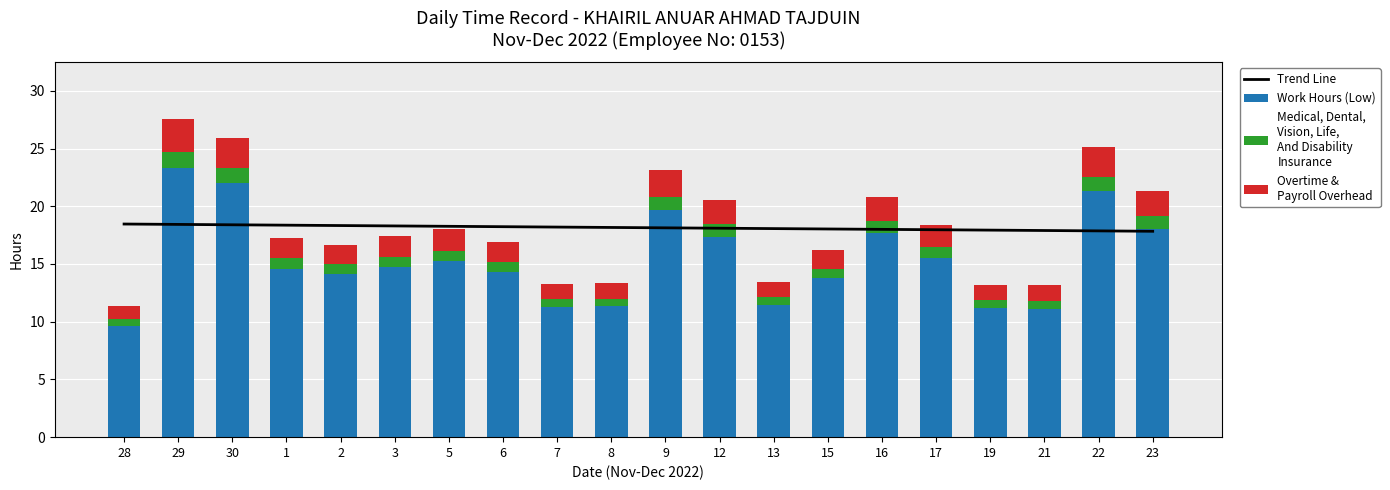

List the series in order of their peak value, lowest first.

Medical, Dental,
Vision, Life,
And Disability
Insurance, Overtime &
Payroll Overhead, Trend Line, Work Hours (Low)